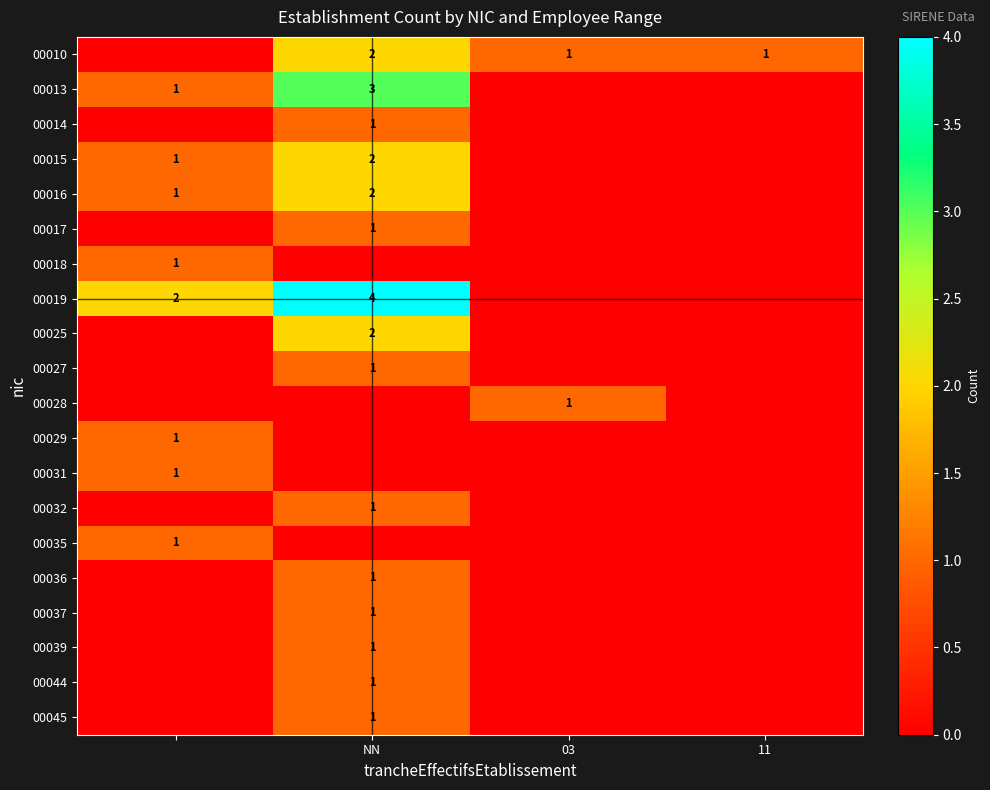

True or false: 00015 has a value of 2 at NN.

True